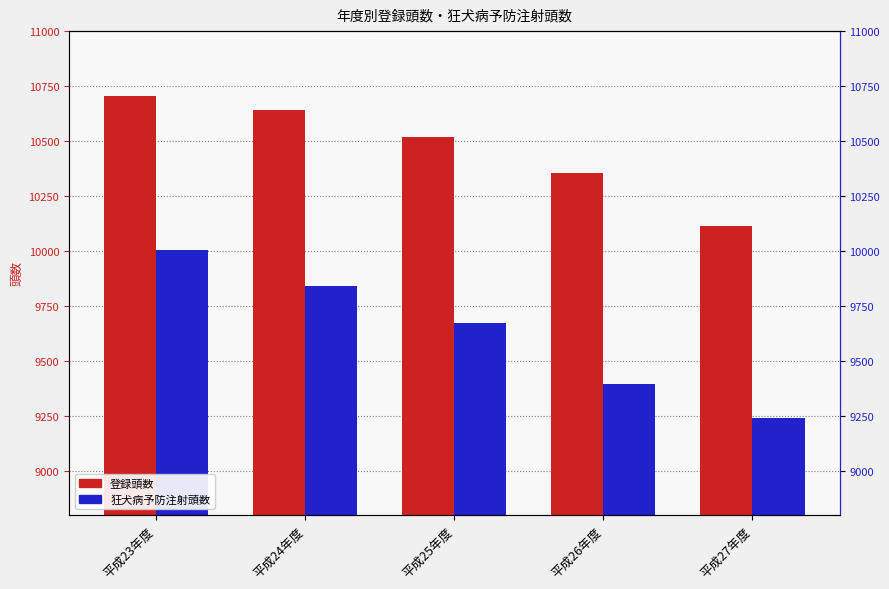

What is the minimum value shown in the chart?

9240